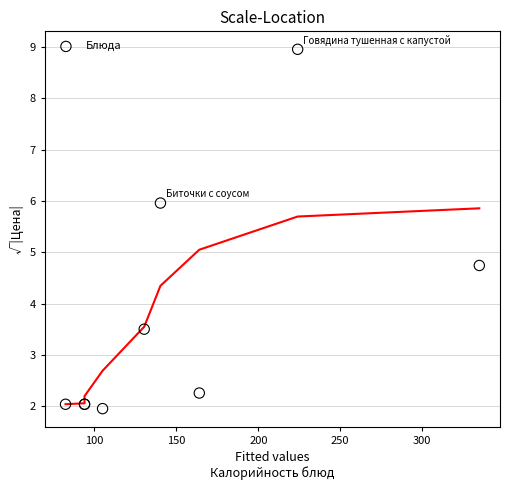

What Y value in the scatter plot is closest to 5?

4.7